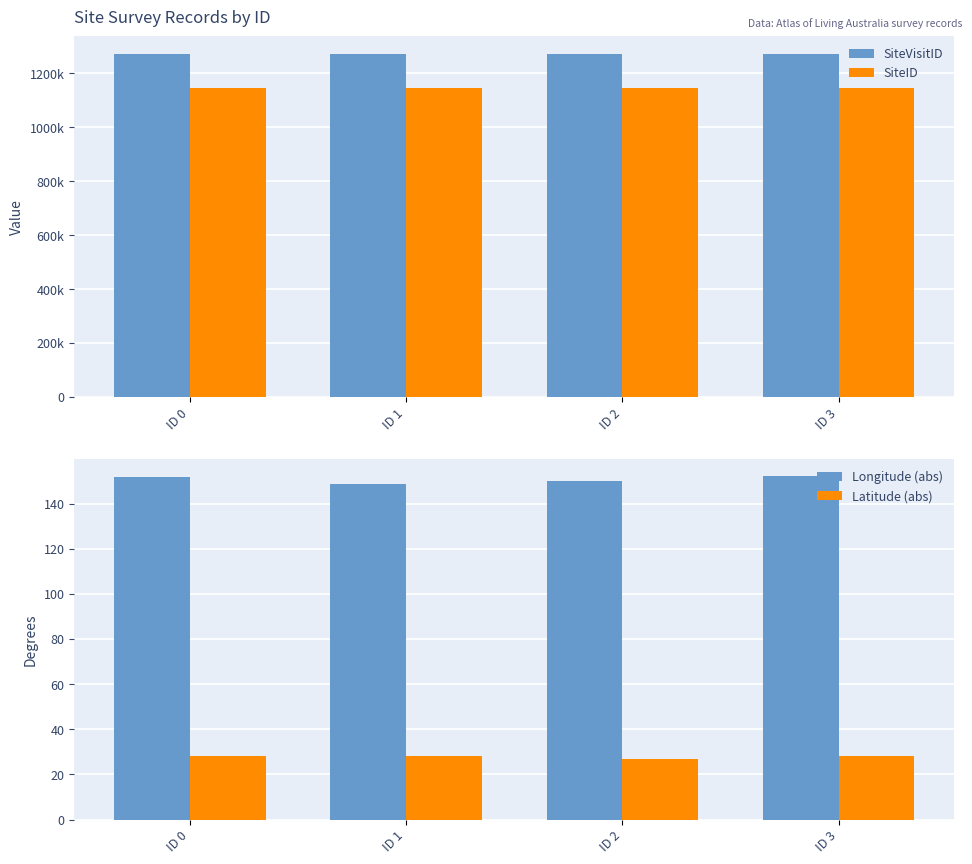

How many series are shown in this chart?

4